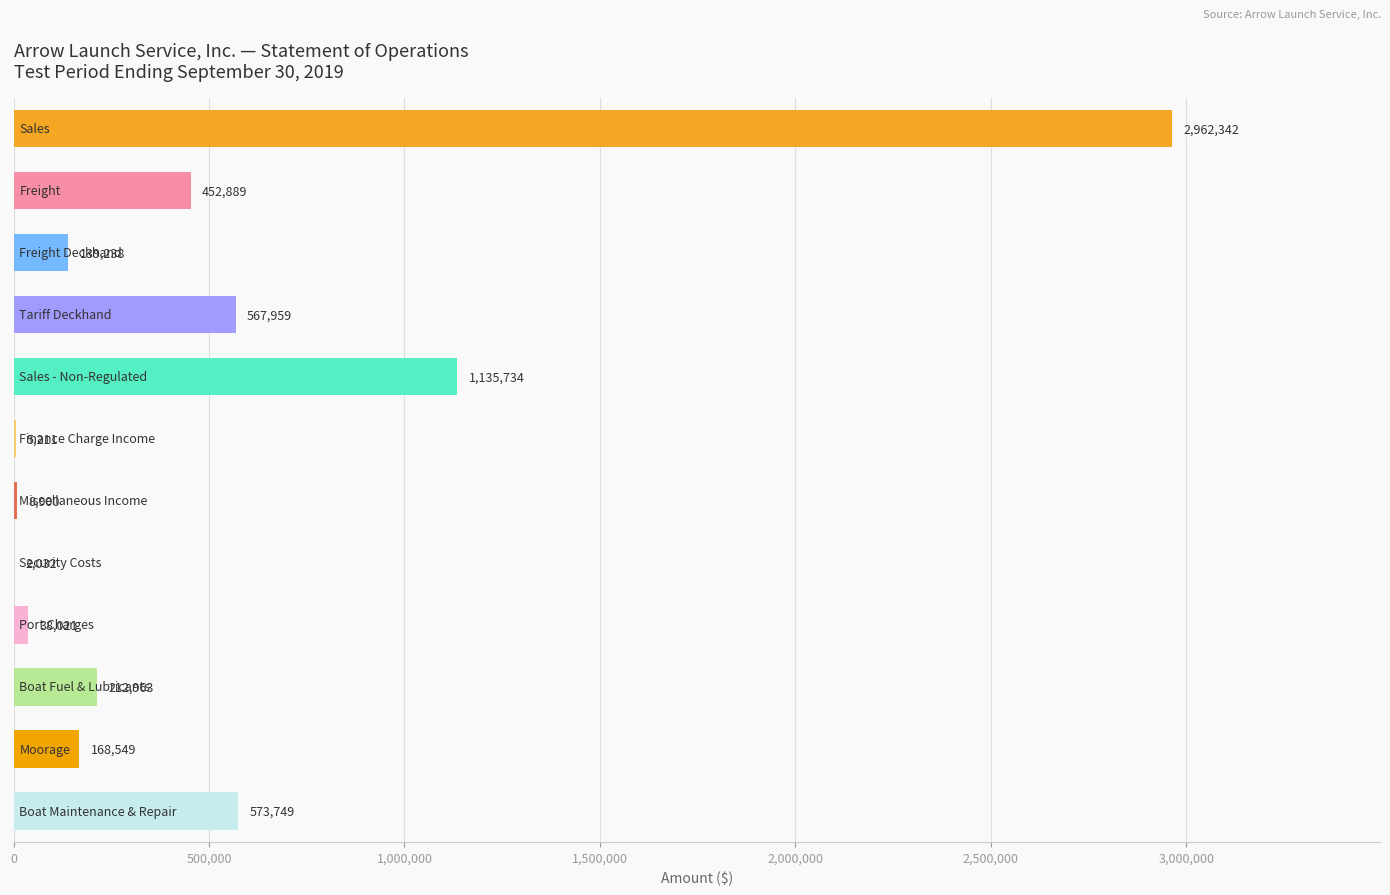

What is the maximum value shown in the chart?

2962341.5